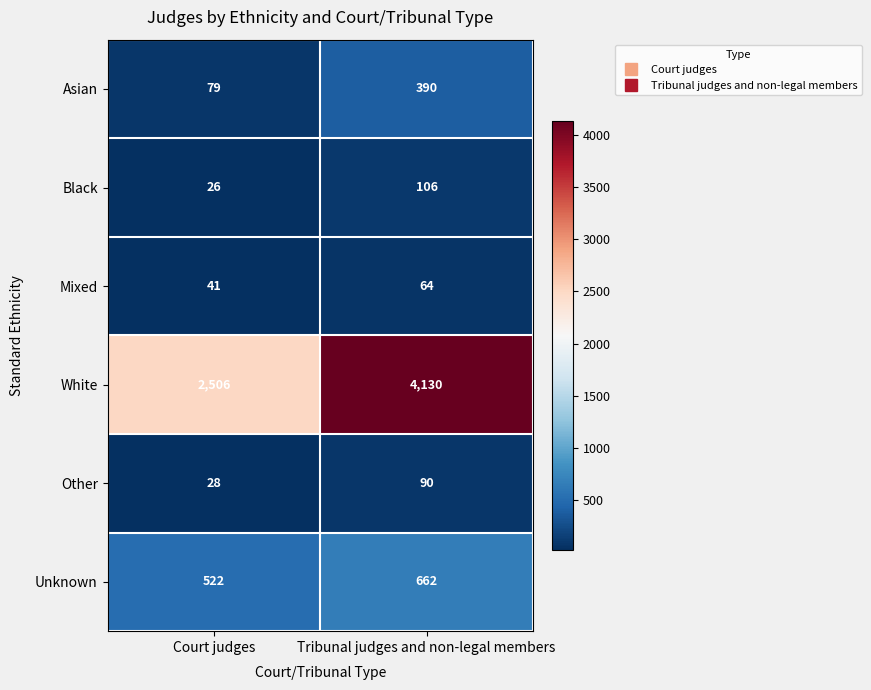

What is the difference between the highest and lowest values at Tribunal judges and non-legal members?

4066